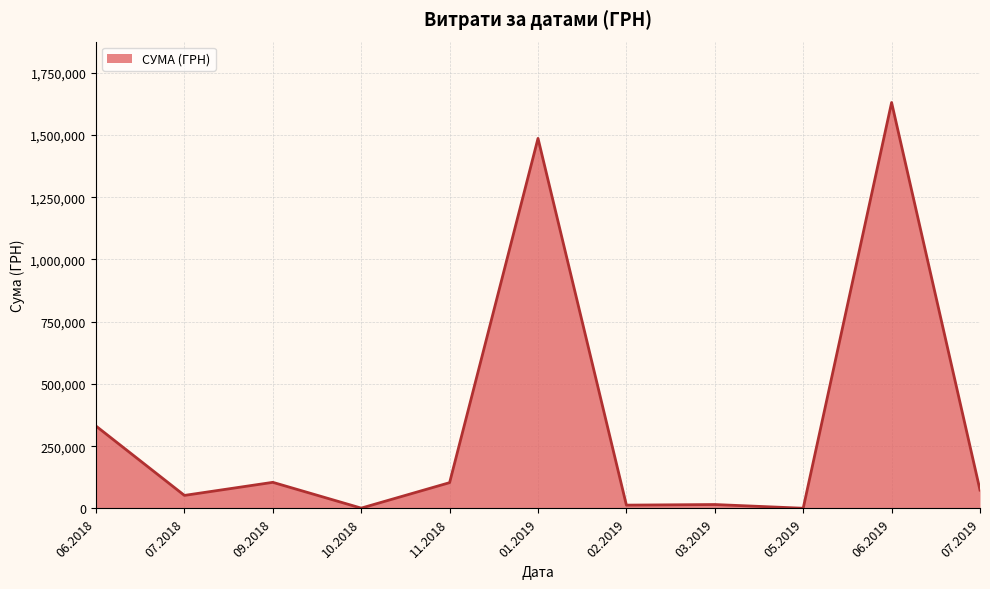

How many lines are shown in the chart?

1